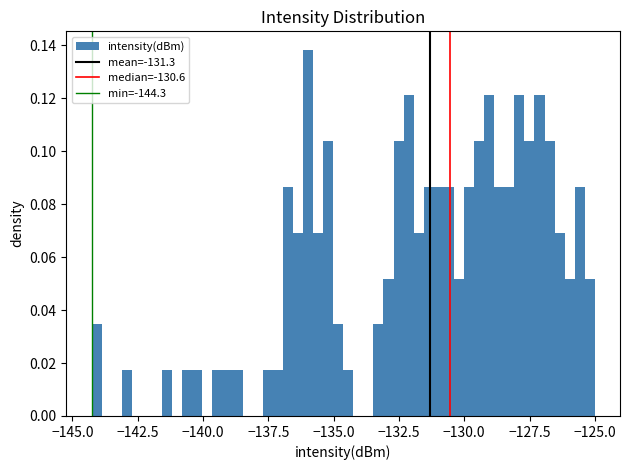

Read against the x-axis, roughly where is the centre of the tallest bar?

-136.0